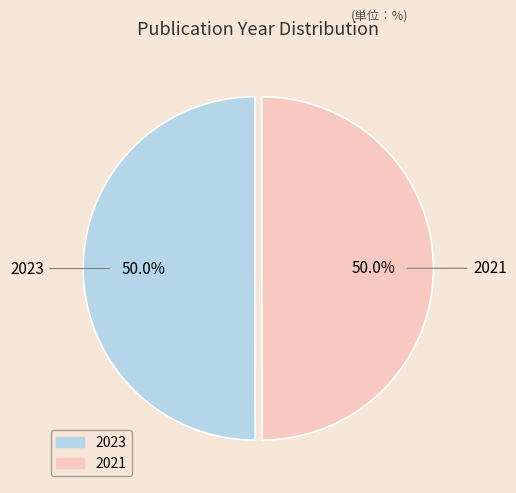

The 2023 slice represents 43% of the pie. True or false?

False